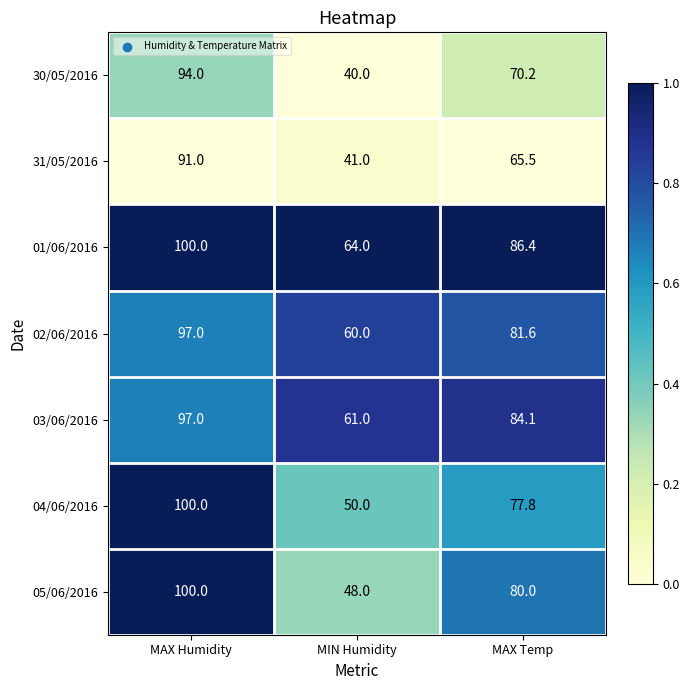

The value of 03/06/2016 at MIN Humidity is 24.3. True or false?

False